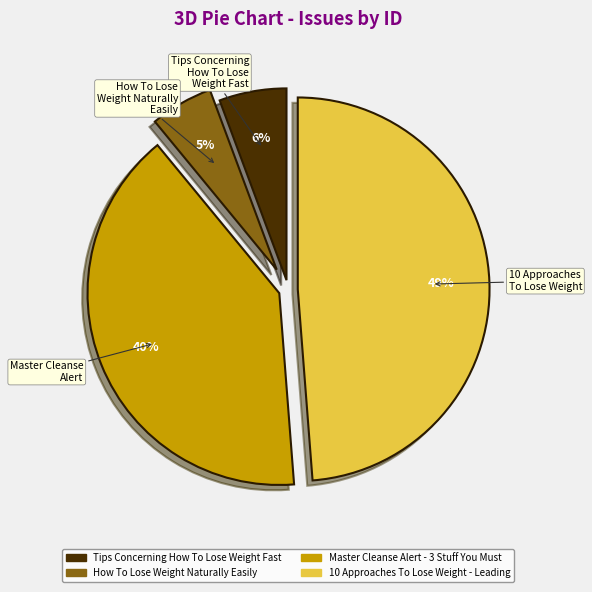

True or false: 10 Approaches To Lose Weight - Leading accounts for 54% of the total.

False